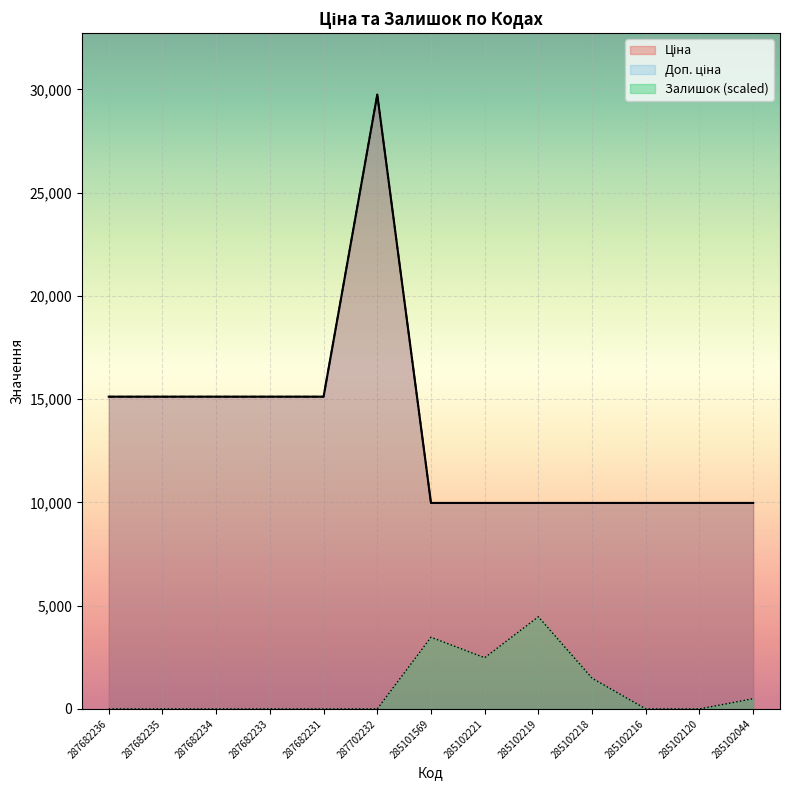

Reading left to right, transcribe all the data shown in this chart.

Ціна: 287682236=15120.0	287682235=15120.0	287682234=15120.0	287682233=15120.0	287682231=15120.0	287702232=29747.2	285101569=9975.0	285102221=9975.0	285102219=9975.0	285102218=9975.0	285102216=9975.0	285102120=9975.0	285102044=9975.0
Доп. ціна: 287682236=15120.0	287682235=15120.0	287682234=15120.0	287682233=15120.0	287682231=15120.0	287702232=29747.2	285101569=9975.0	285102221=9975.0	285102219=9975.0	285102218=9975.0	285102216=9975.0	285102120=9975.0	285102044=9975.0
Залишок: 287682236=0.0	287682235=0.0	287682234=0.0	287682233=0.0	287682231=0.0	287702232=0.0	285101569=3470.5	285102221=2478.9	285102219=4462.1	285102218=1487.4	285102216=0.0	285102120=0.0	285102044=495.8